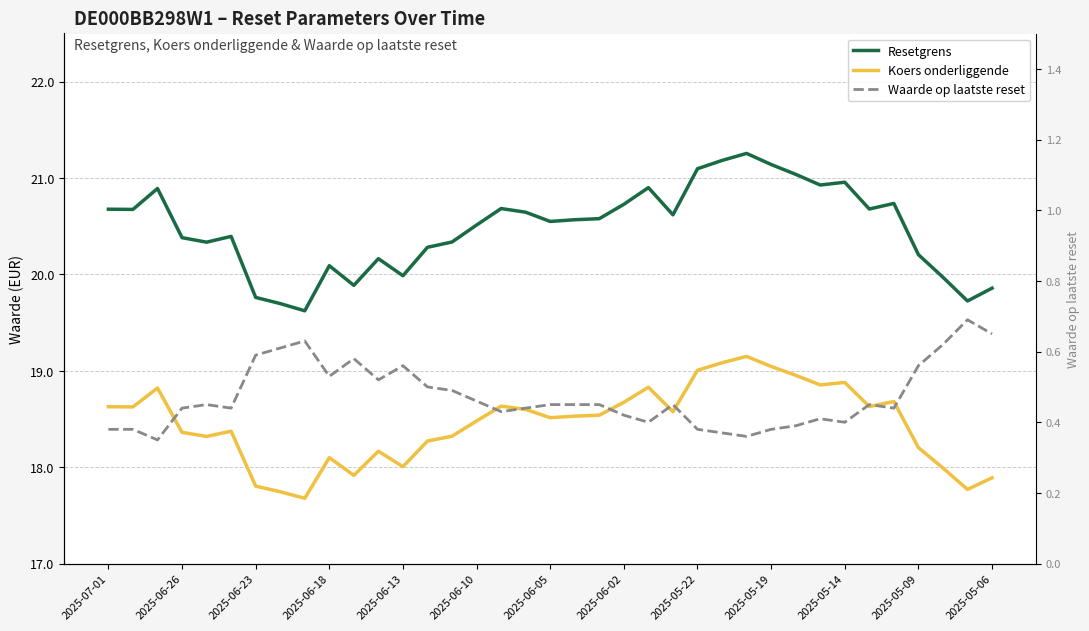

Between 2025-06-05 and 26, which series saw the biggest shift?

Resetgrens